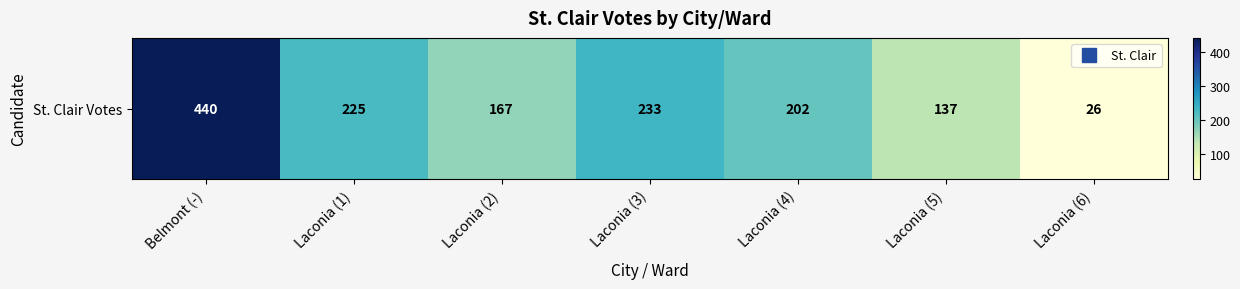

The chart shows a value of 150 at Belmont (-). True or false?

False